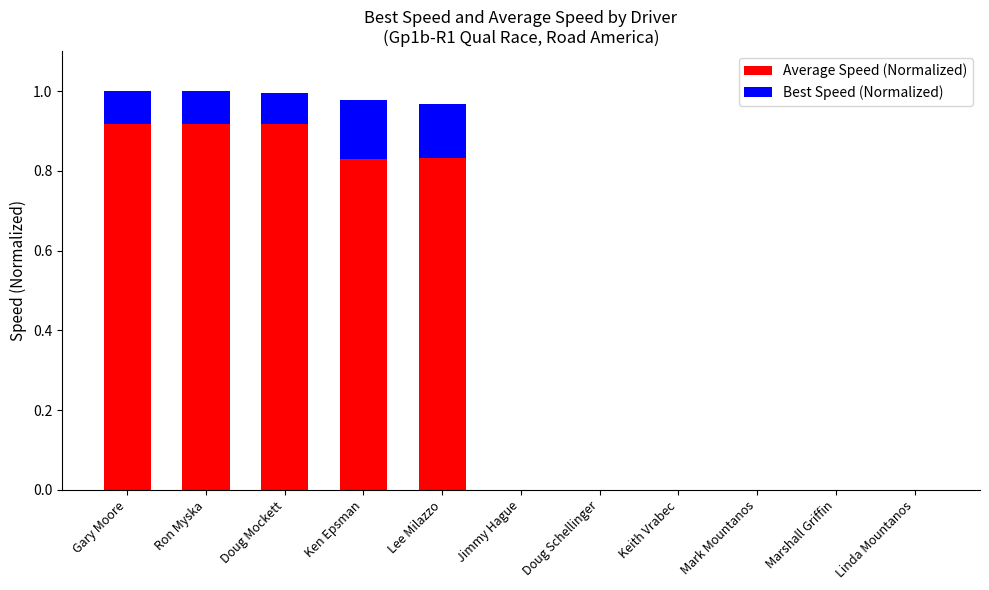

What is the total value across all series at Doug Mockett?

1.0